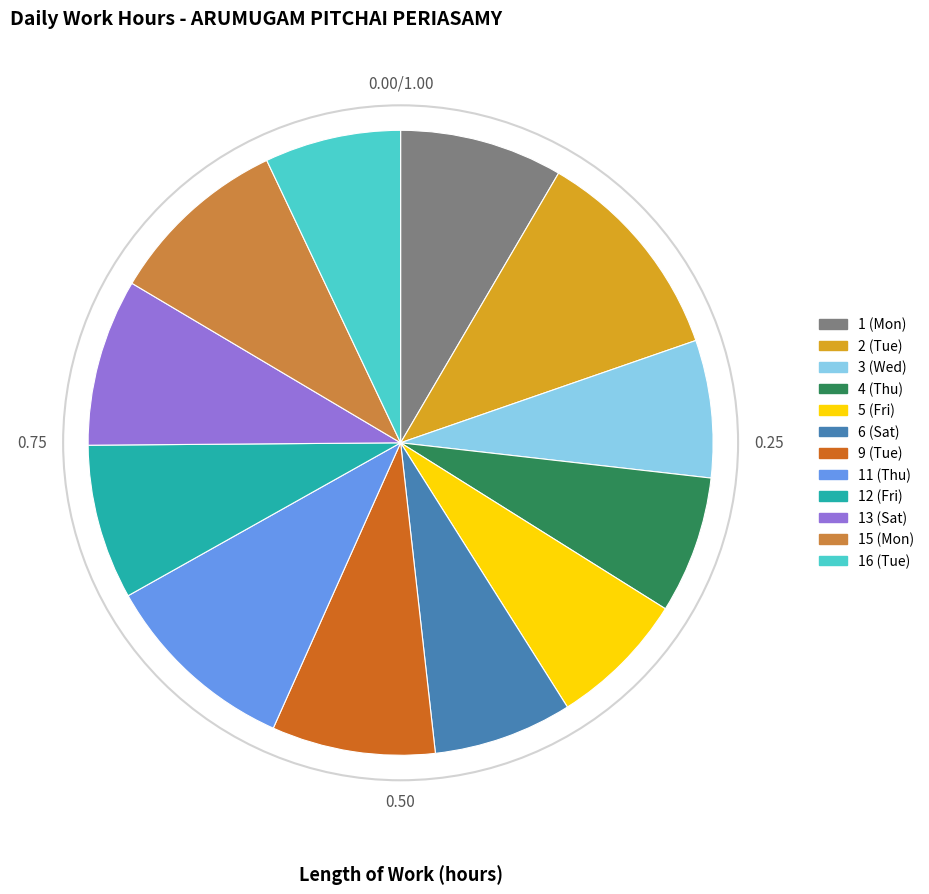

Does 5 (Fri) represent more than half of the total?

No